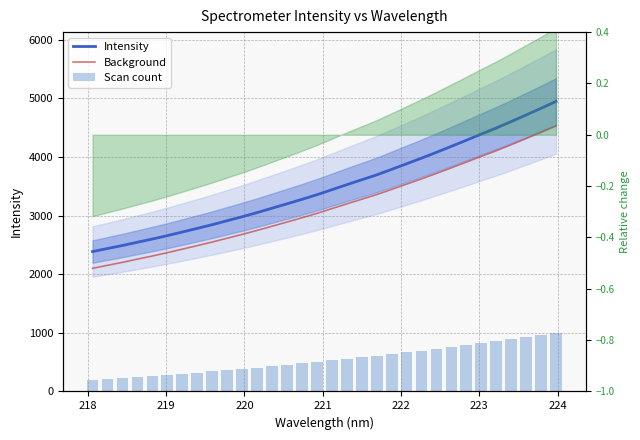

Is it true that Background equals 1471.9 at 222?

False